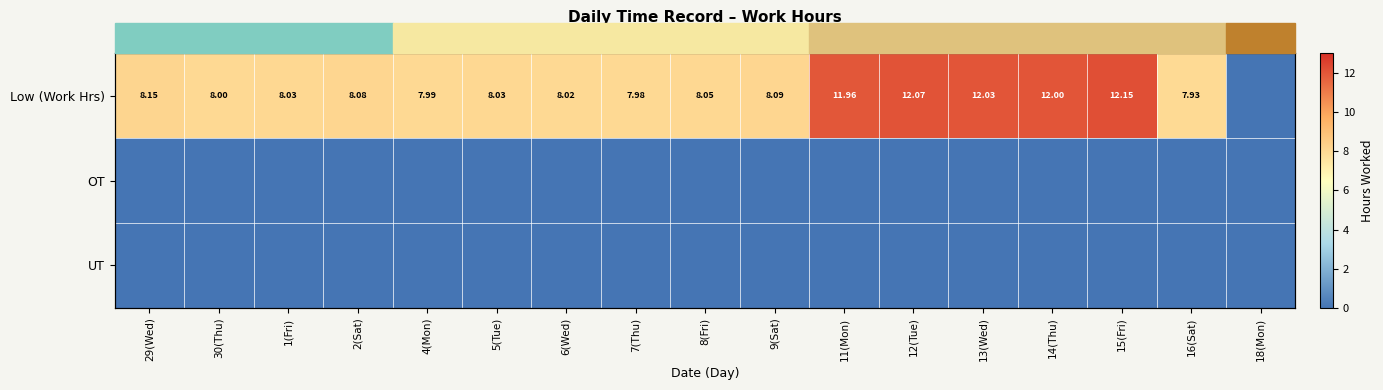

Which series changed the most between 6(Wed) and 11(Mon)?

Low (Work Hrs)